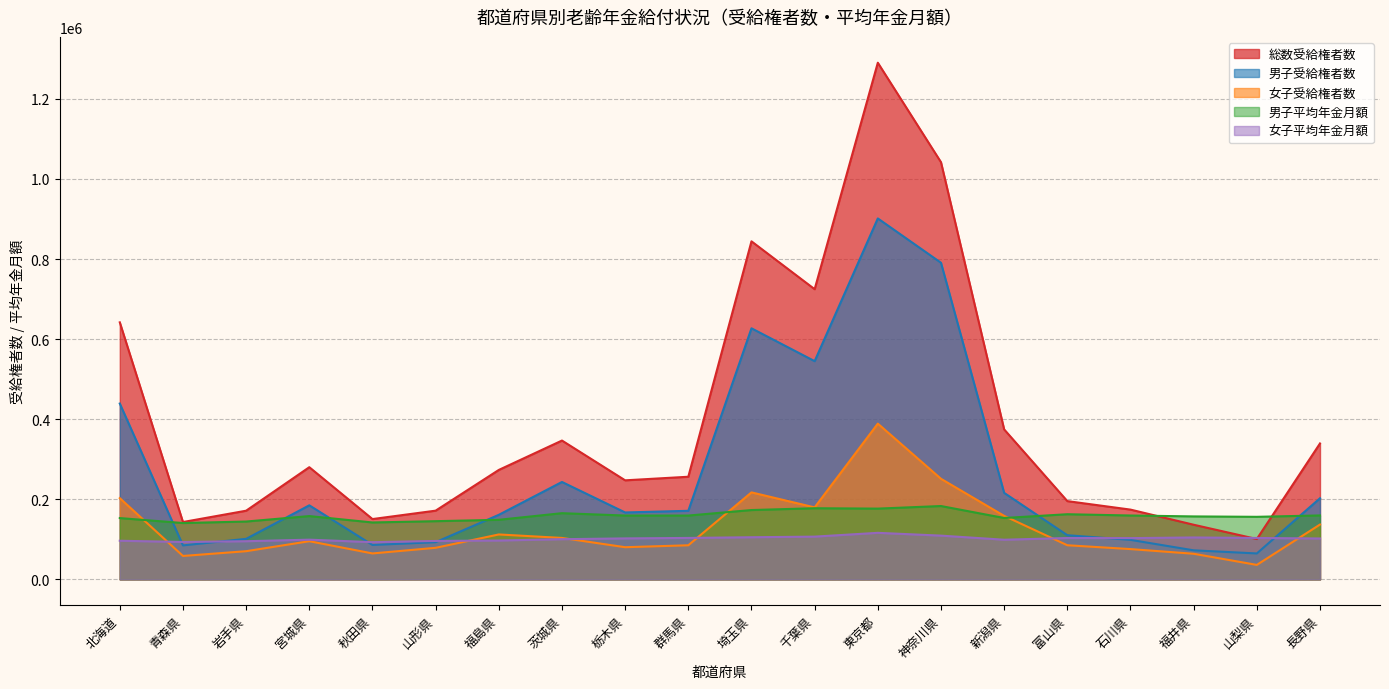

Rank the categories by 総数受給権者数 value from highest to lowest.

東京都, 神奈川県, 埼玉県, 千葉県, 北海道, 新潟県, 茨城県, 長野県, 宮城県, 福島県, 群馬県, 栃木県, 富山県, 石川県, 山形県, 岩手県, 秋田県, 青森県, 福井県, 山梨県